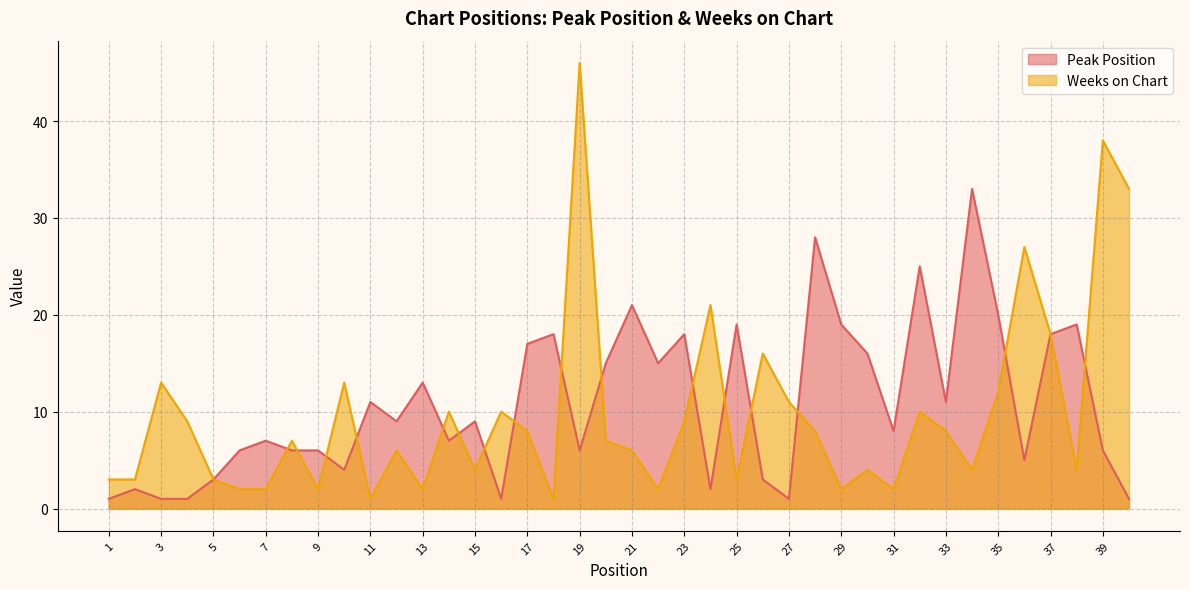

Which series has the largest total across all categories?

Peak Position